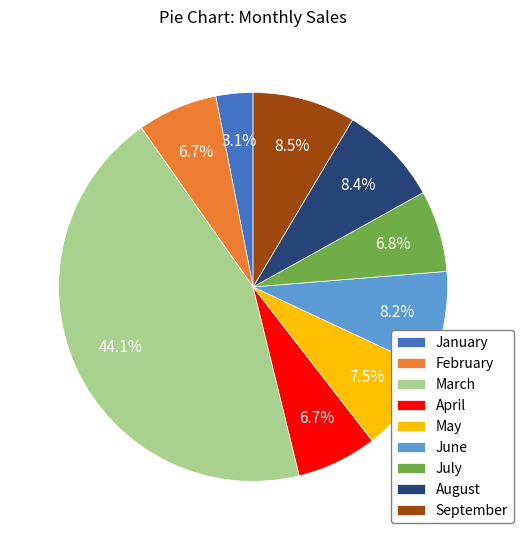

How many segments does this pie chart have?

9